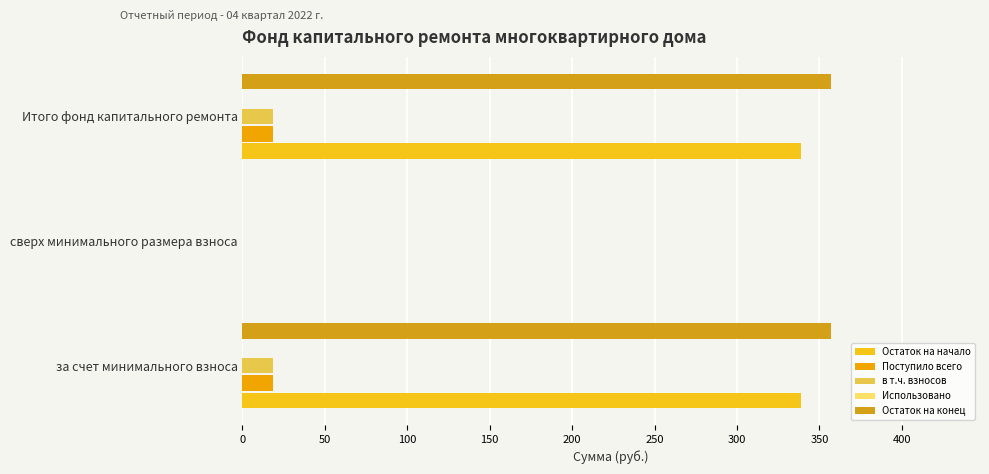

Which series has the widest spread of values?

Остаток на конец